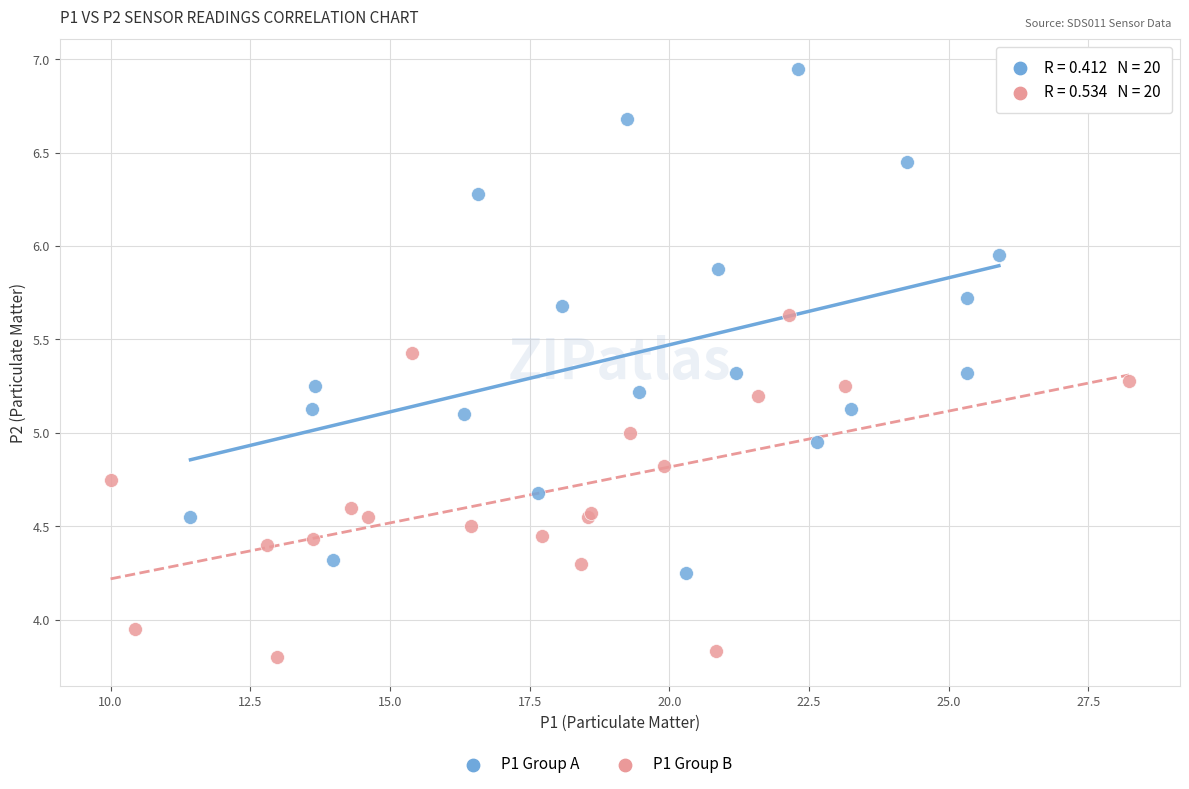

Which series has the widest spread of Y values?

P1 Group A